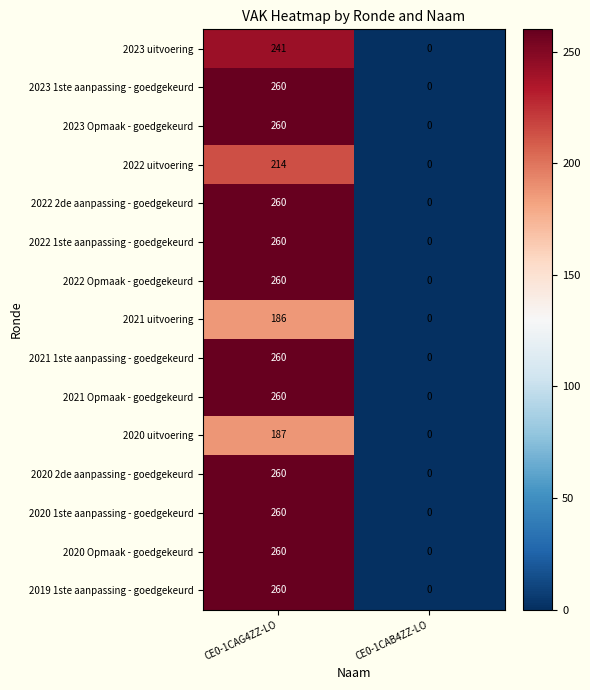

Is it true that 2020 1ste aanpassing - goedgekeurd equals 353 at CE0-1CAG4ZZ-LO?

False